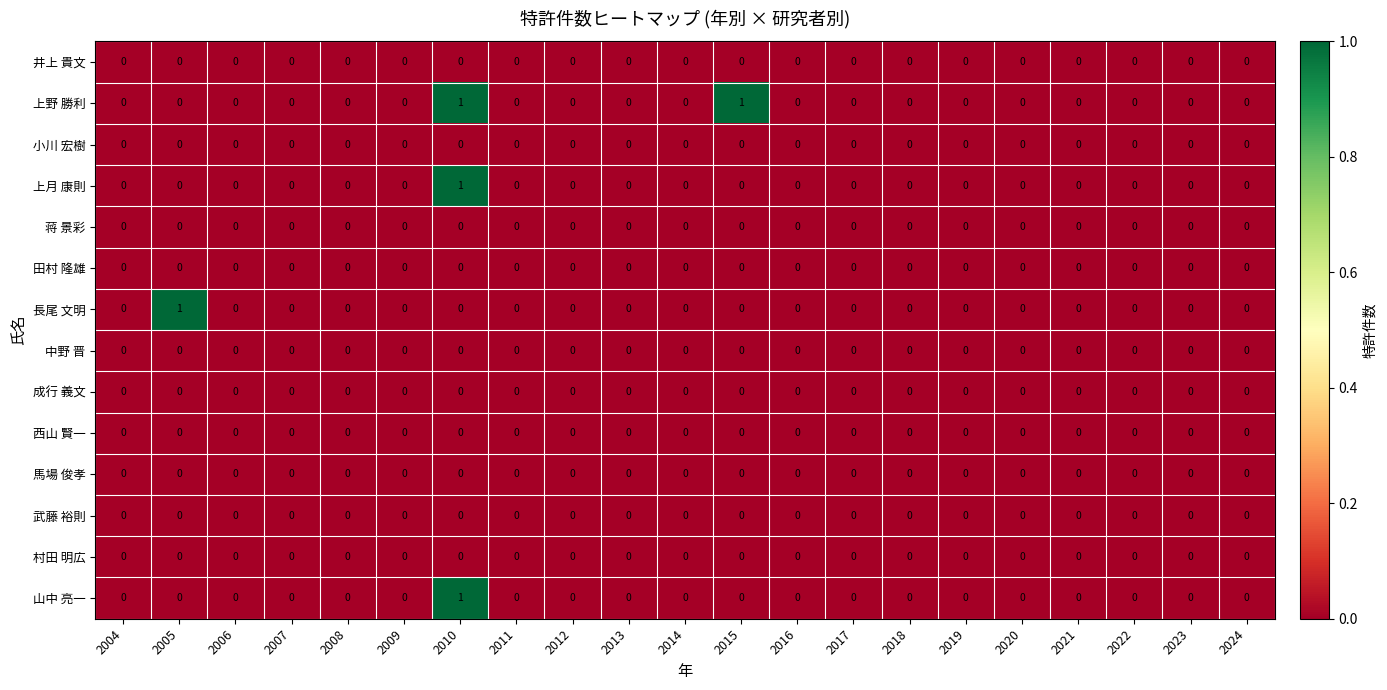

At which category is the sum across all series the highest?

2010